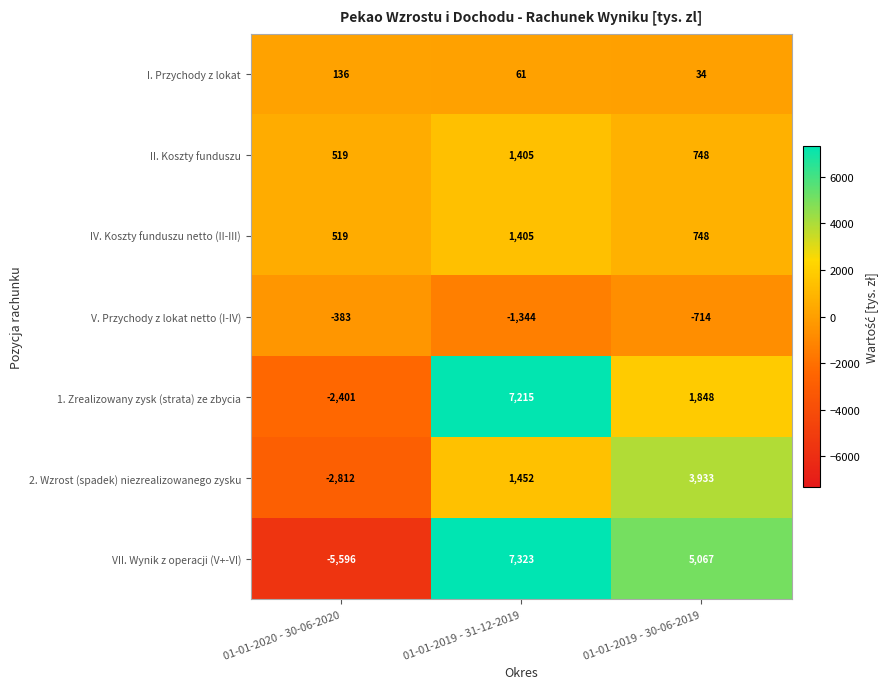

What is the average value of the 1. Zrealizowany zysk (strata) ze zbycia series?

2221